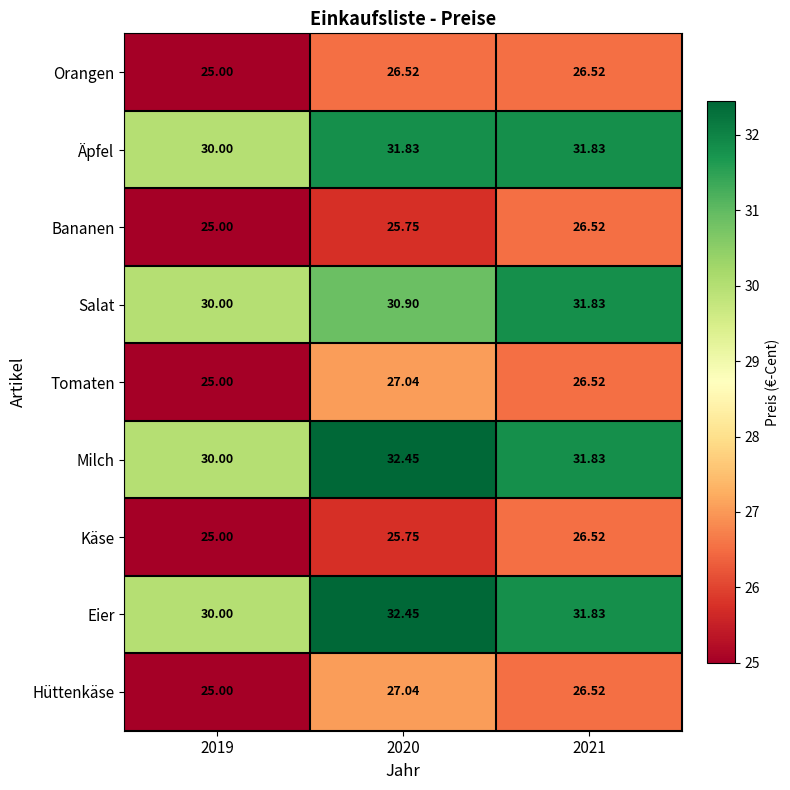

Is the value of Äpfel at 2020 greater than the value of Bananen at 2021?

Yes